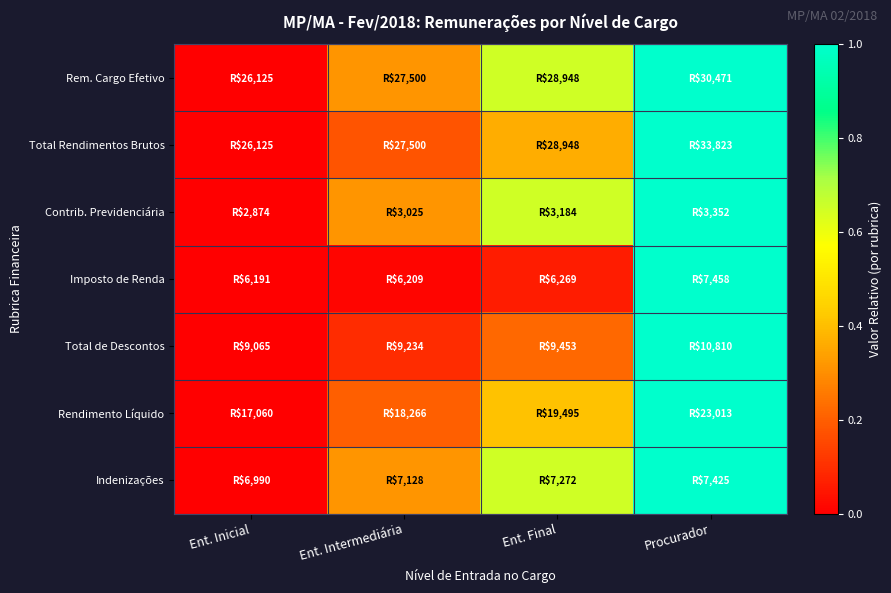

Count the number of categories in the chart.

4